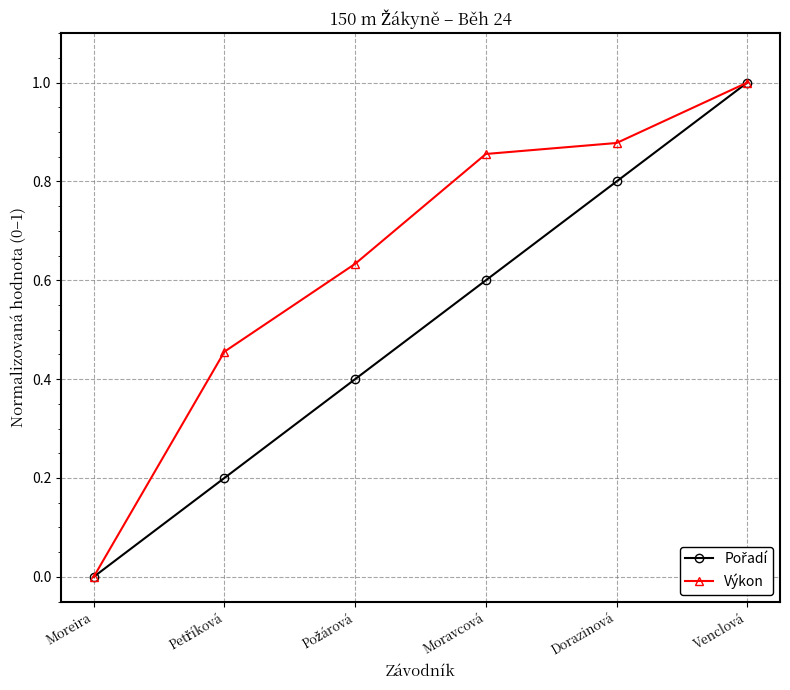

Does the chart display data point markers on the line(s)?

Yes